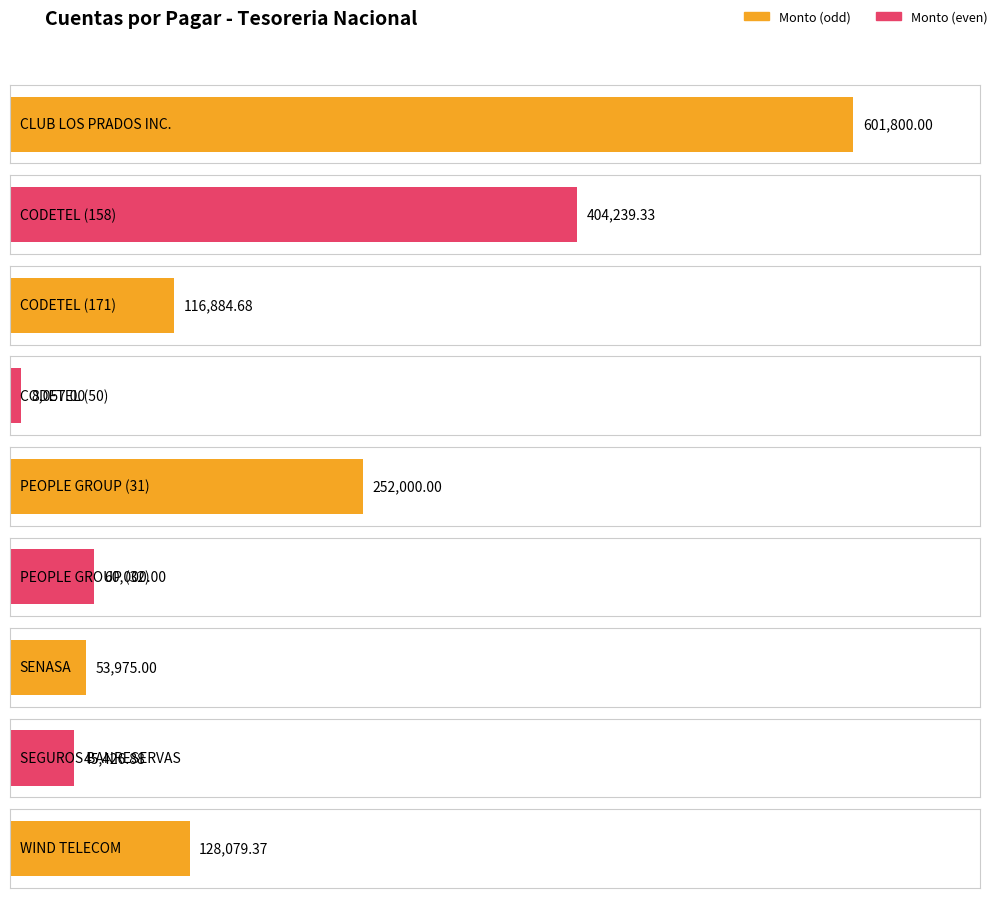

Reading left to right, list all the values displayed in this chart.

CLUB LOS PRADOS INC.=601800.0	CODETEL (158)=404239.3	CODETEL (171)=116884.7	CODETEL (50)=8057.0	PEOPLE GROUP (31)=252000.0	PEOPLE GROUP (32)=60000.0	SENASA=53975.0	SEGUROS BANRESERVAS=45426.9	WIND TELECOM=128079.4